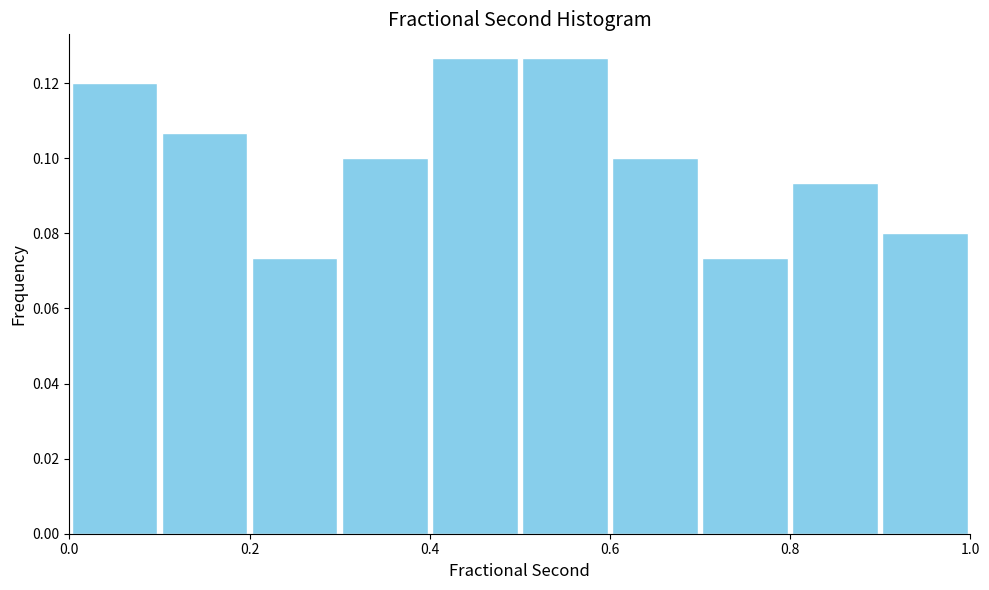

What is the height of the bar covering 0.0 to 0.1 on the x-axis? The values are not printed on the chart, so give them approximately, as read against the axis.

0.120